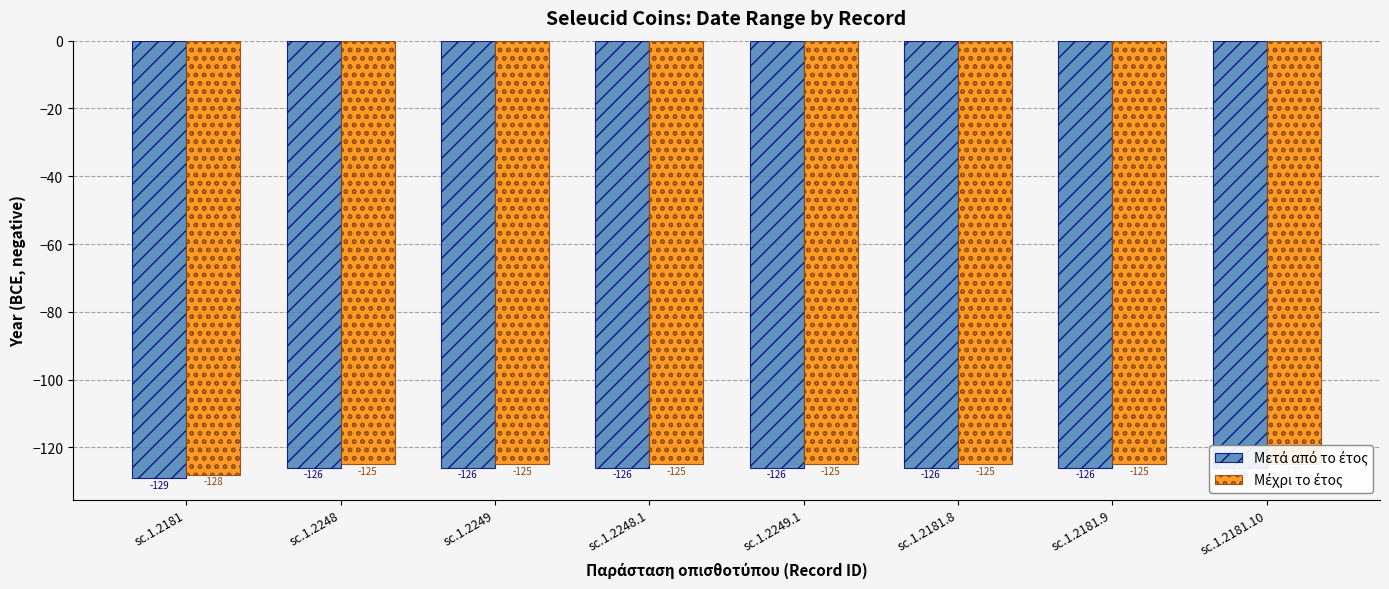

What is the average value of the Μετά από το έτος series?

-126